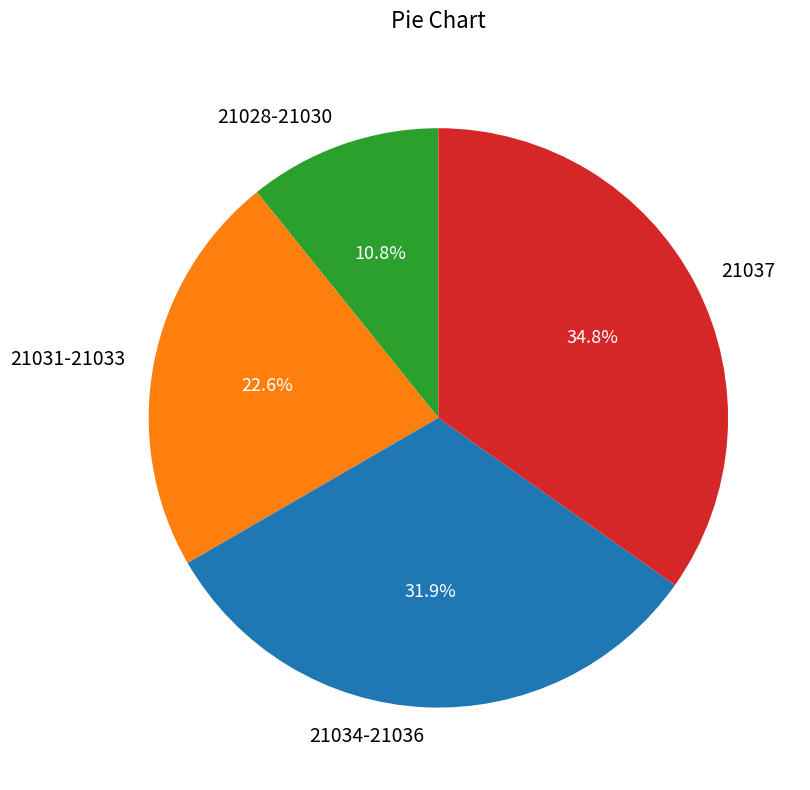

What is the ratio of the value at 21031-21033 to the value at 21034-21036?

0.7